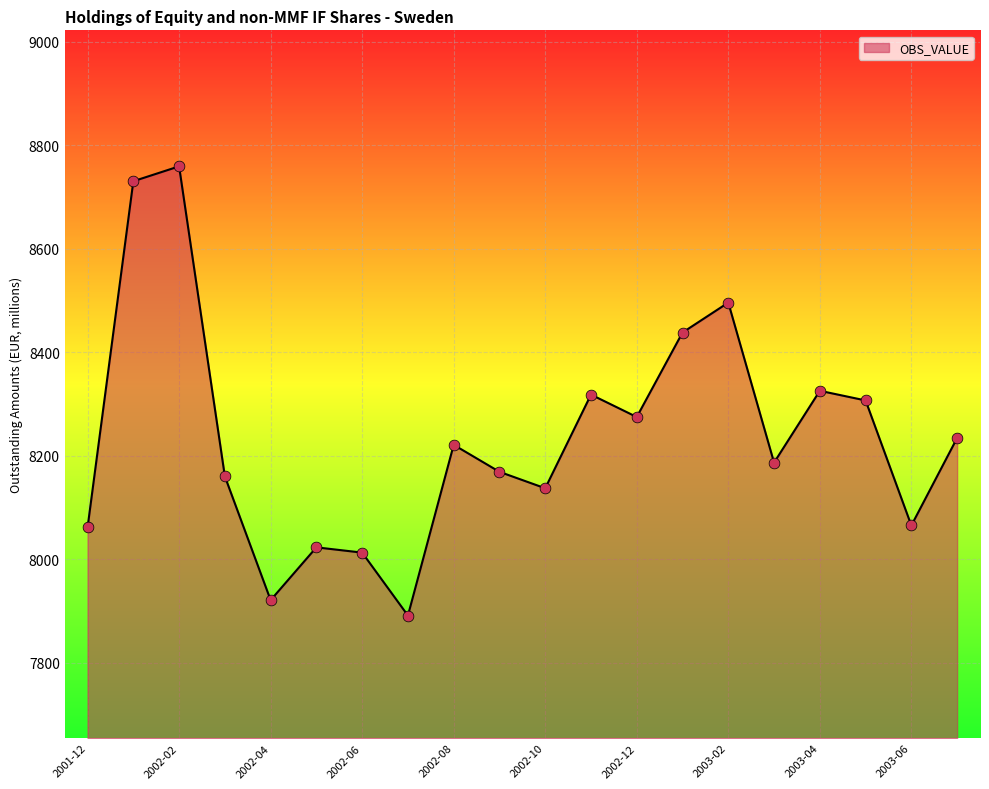

What is the greatest value displayed?

8759.5